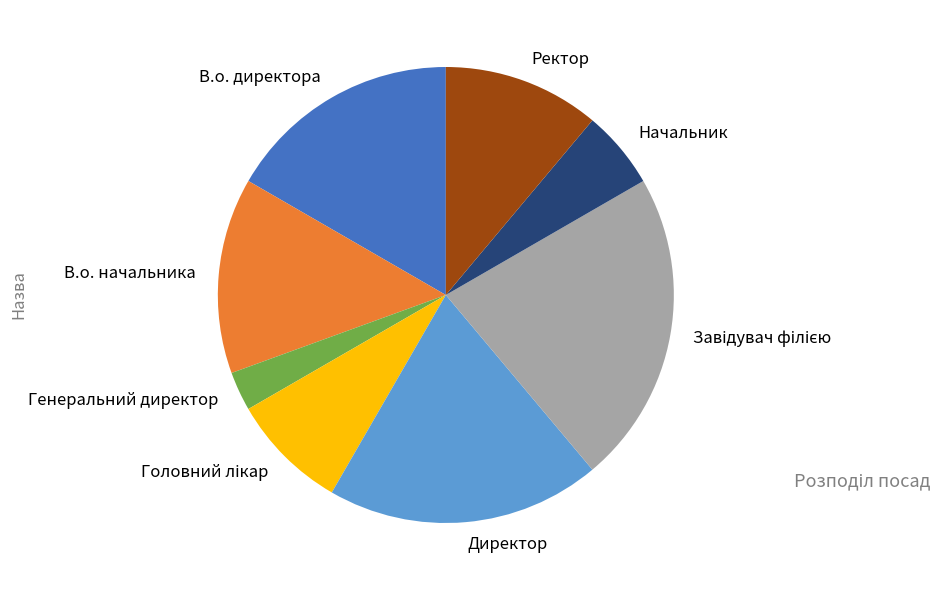

Which has a higher value, Генеральний директор or Начальник?

Начальник